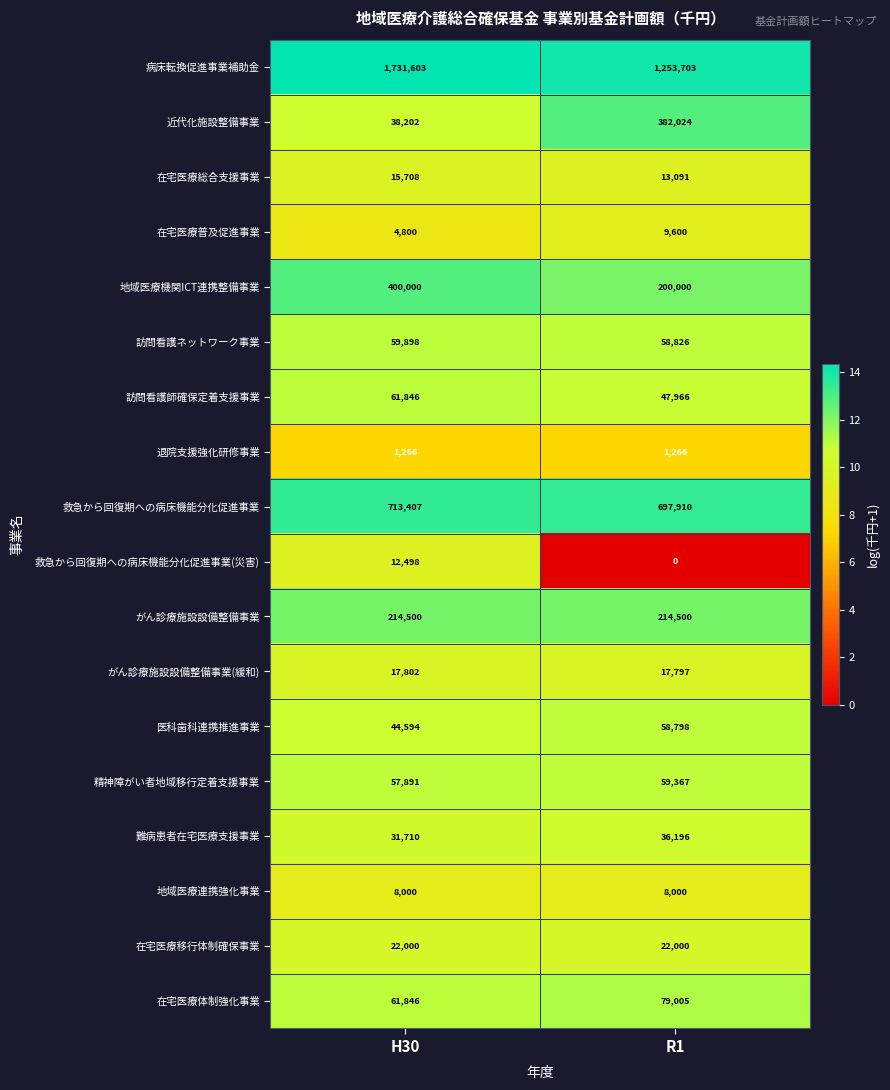

Which series has the largest range (max minus min)?

病床転換促進事業補助金